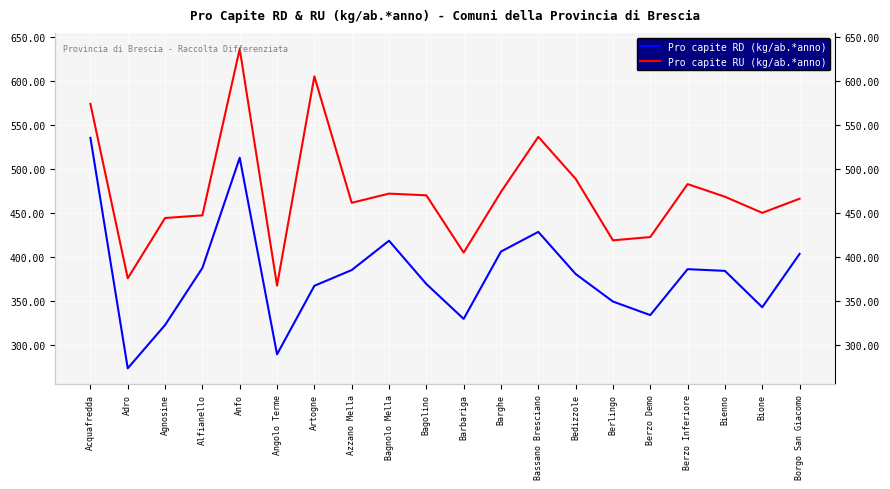

How many data points does each series have?

20